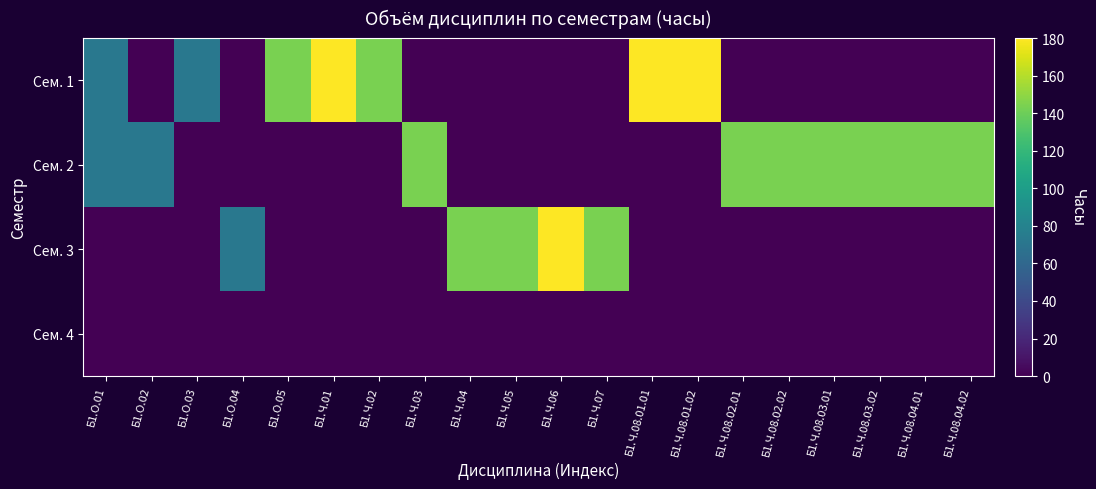

Between Б1.Ч.08.01.02 and Б1.Ч.06, which is larger?

Б1.Ч.08.01.02